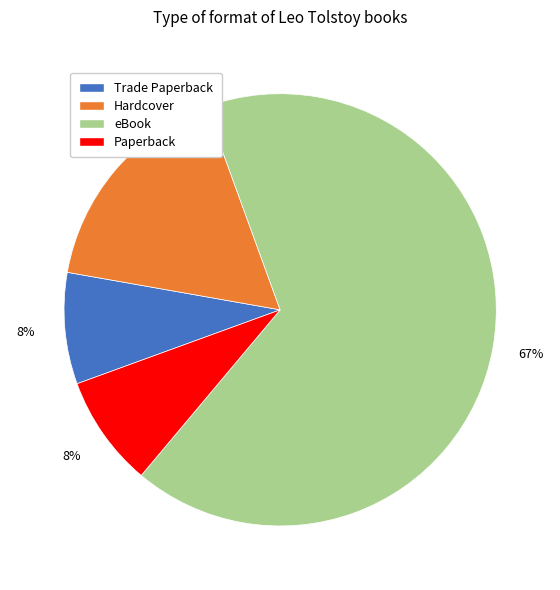

True or false: Hardcover accounts for 17% of the total.

True